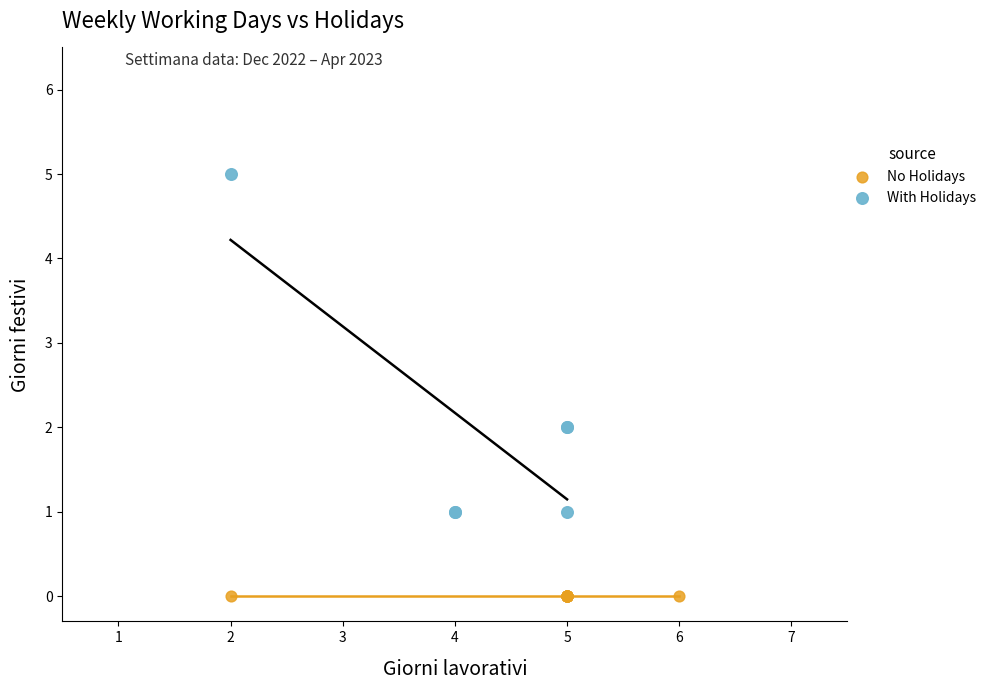

Which series contains the lowest Y value?

No Holidays